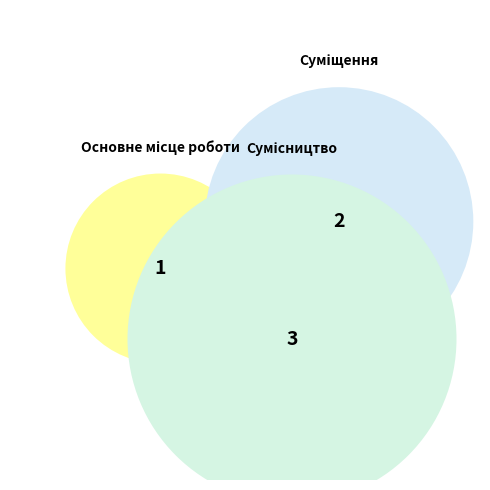

To the nearest percent, what is the combined percentage of Суміщення and Основне місце роботи?

50%